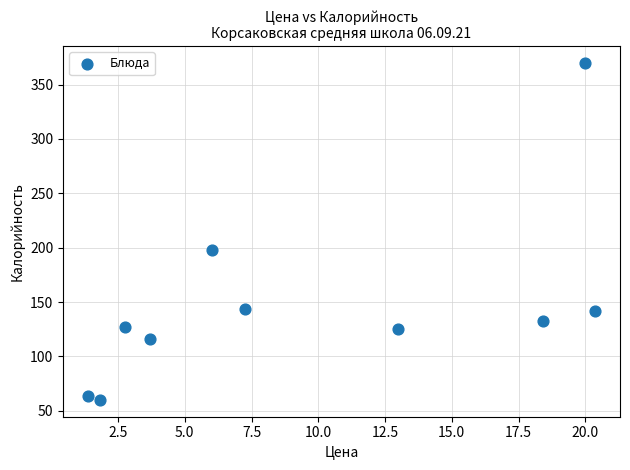

What is the range of Y values (max minus min)?

310